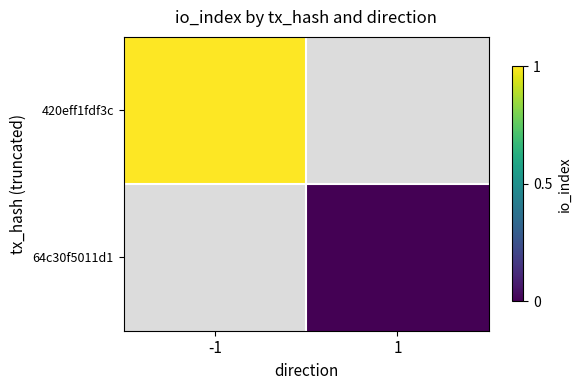

What is the minimum value for 420eff1fdf3c?

1.0